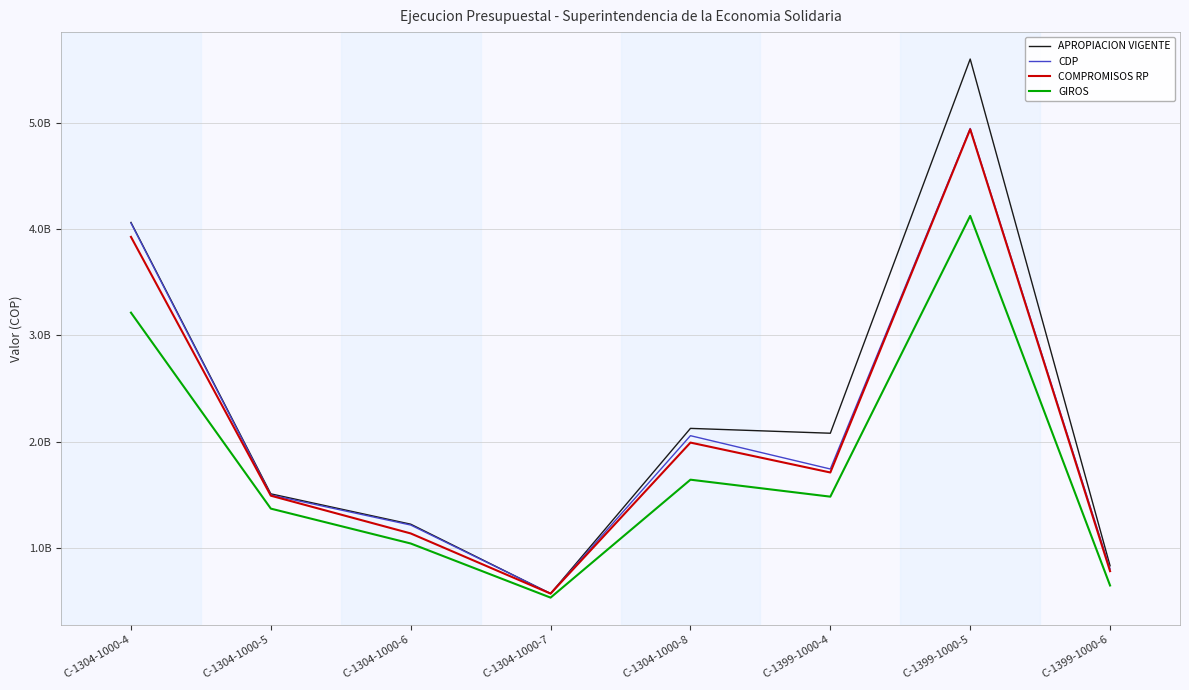

Rank the series at C-1304-1000-7 from highest to lowest value.

APROPIACION VIGENTE, CDP, COMPROMISOS RP, GIROS